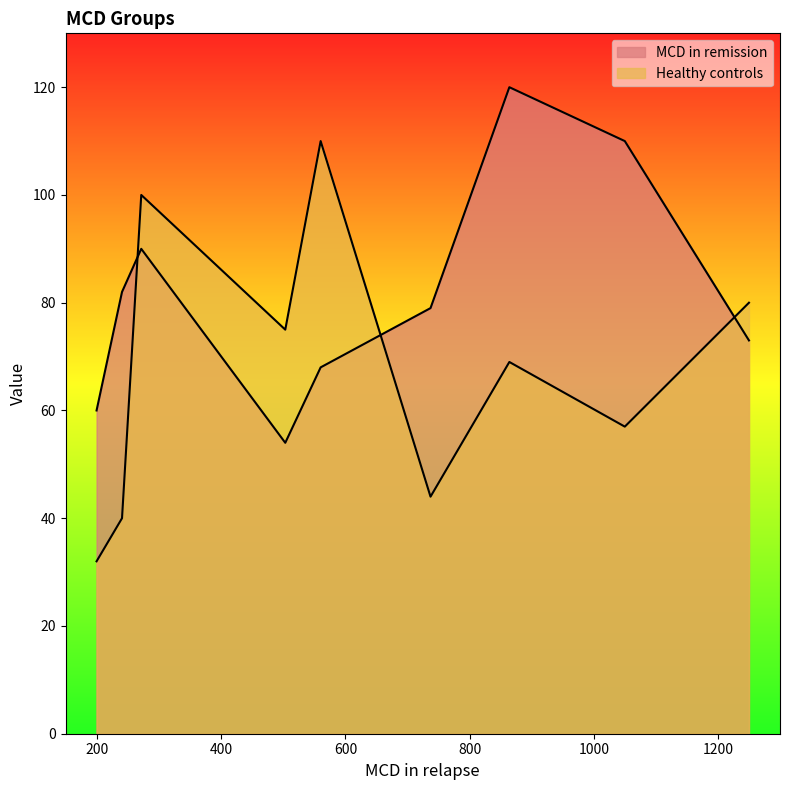

List the series in order of their overall mean, highest first.

MCD in remission, Healthy controls